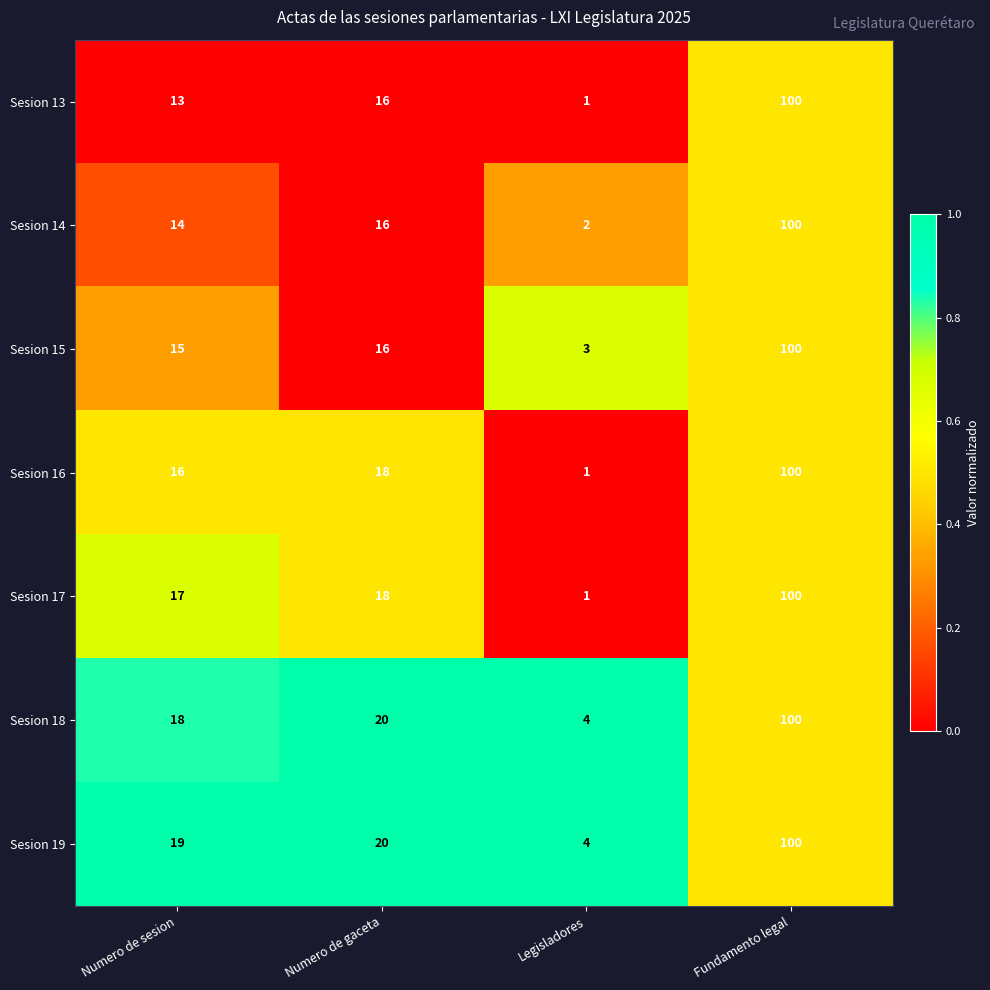

How many data points does each series have?

4